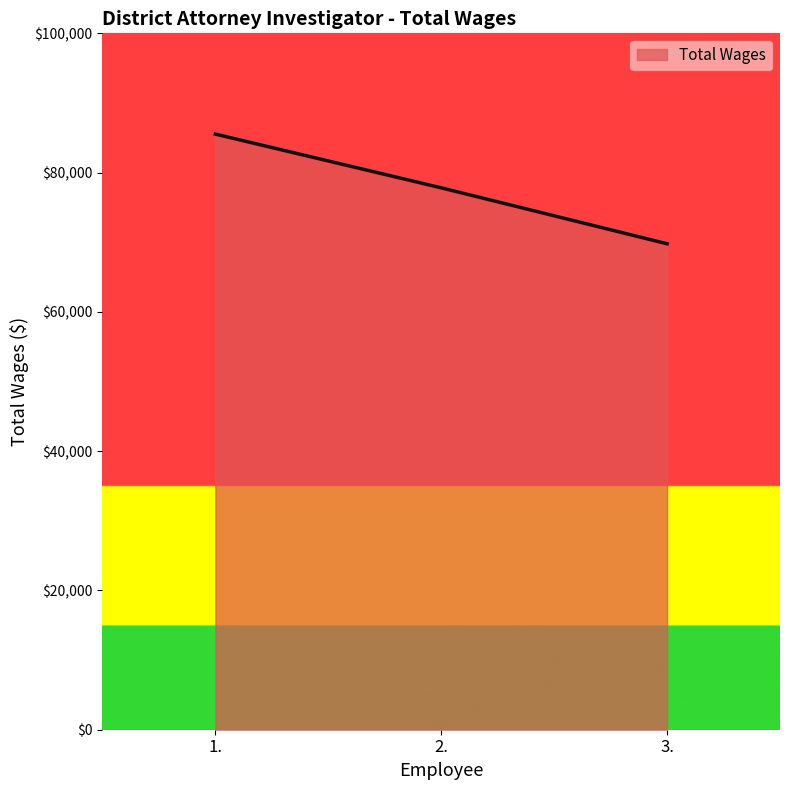

True or false: the data shows 69781 at 3..

True